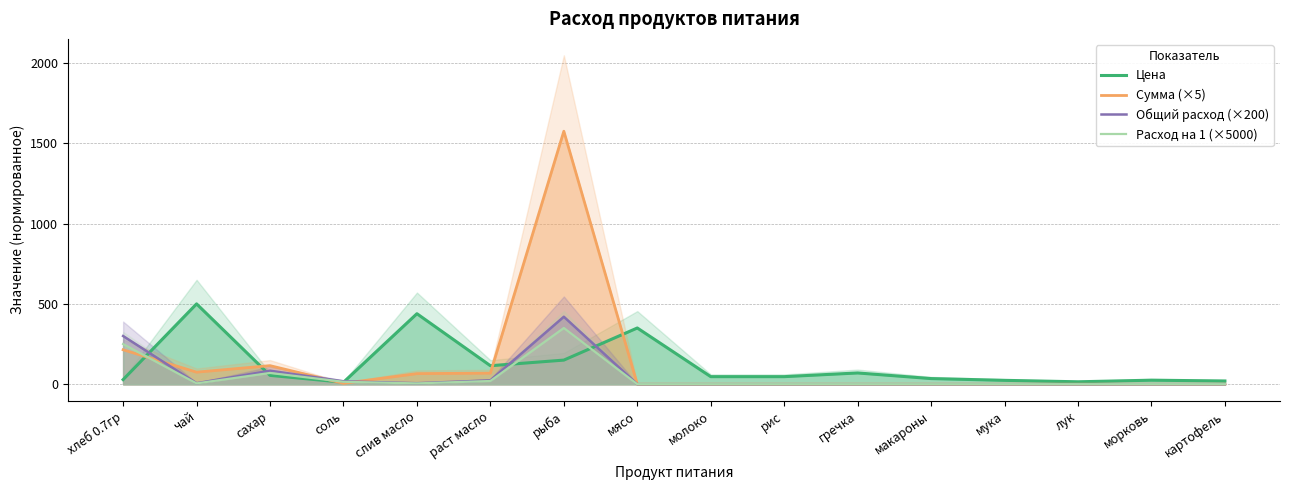

Does the chart have visible grid lines?

Yes